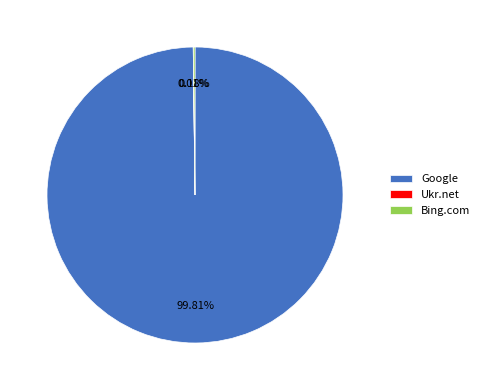

Does Google represent more than half of the total?

Yes